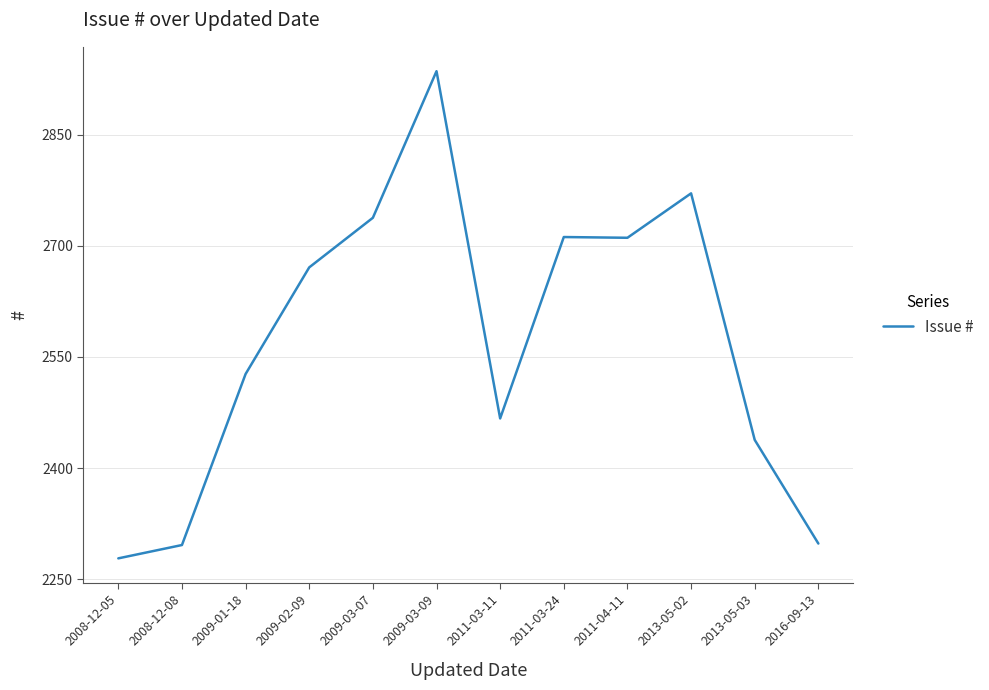

What is the maximum value shown in the chart?

2936